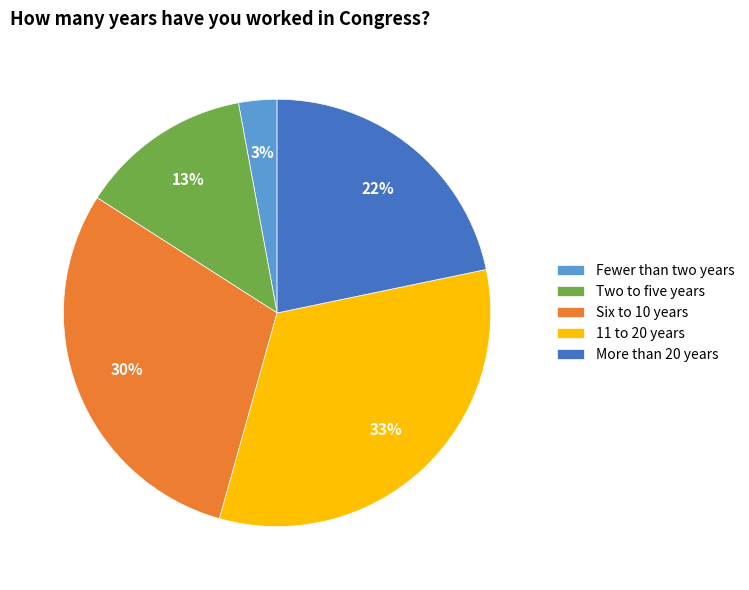

To the nearest percent, what is the average slice percentage?

20%